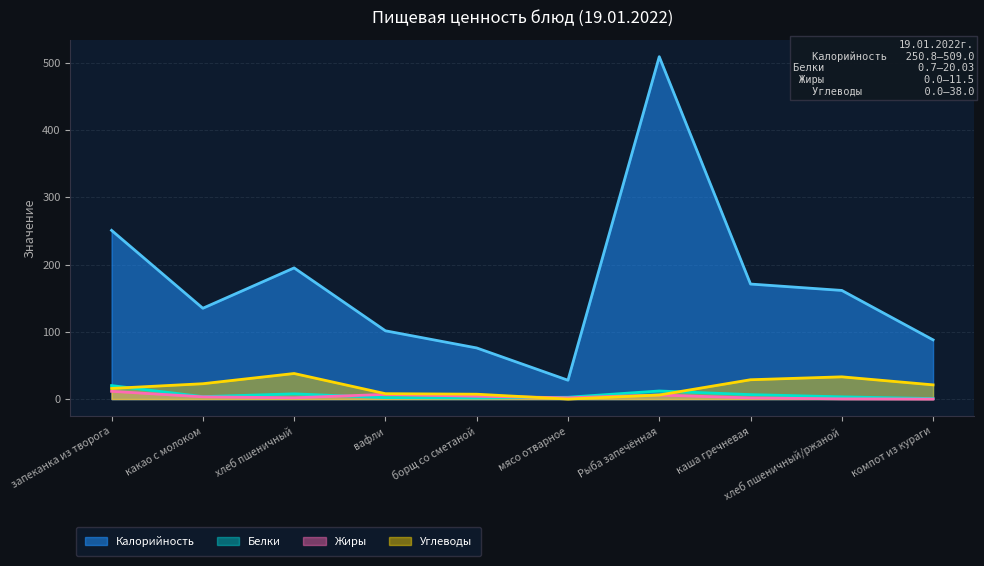

At which category is the sum across all series the highest?

Рыба запечённая